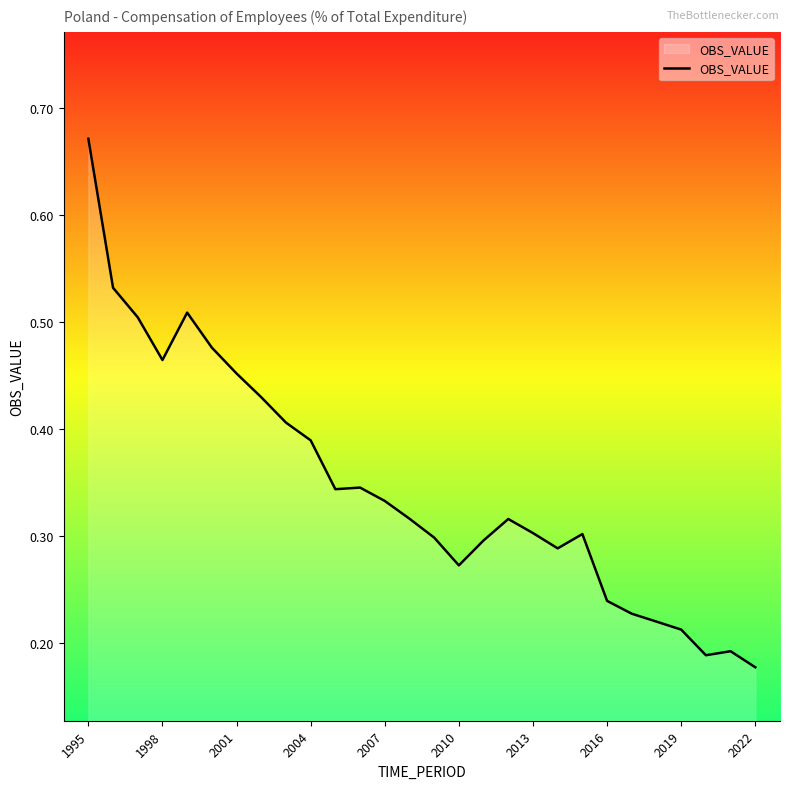

At which category does the chart reach its peak across all series?

1995